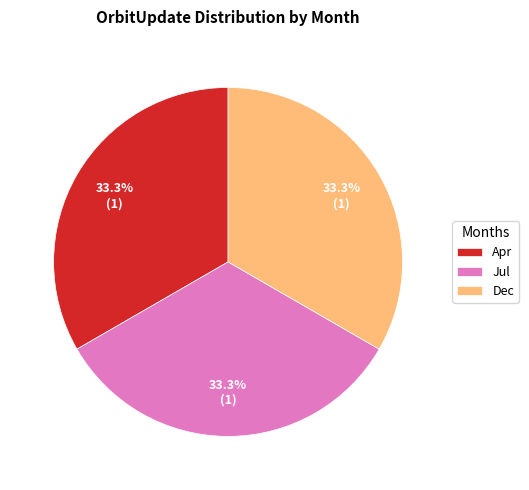

What percentage is the Apr slice, to the nearest percent?

33%